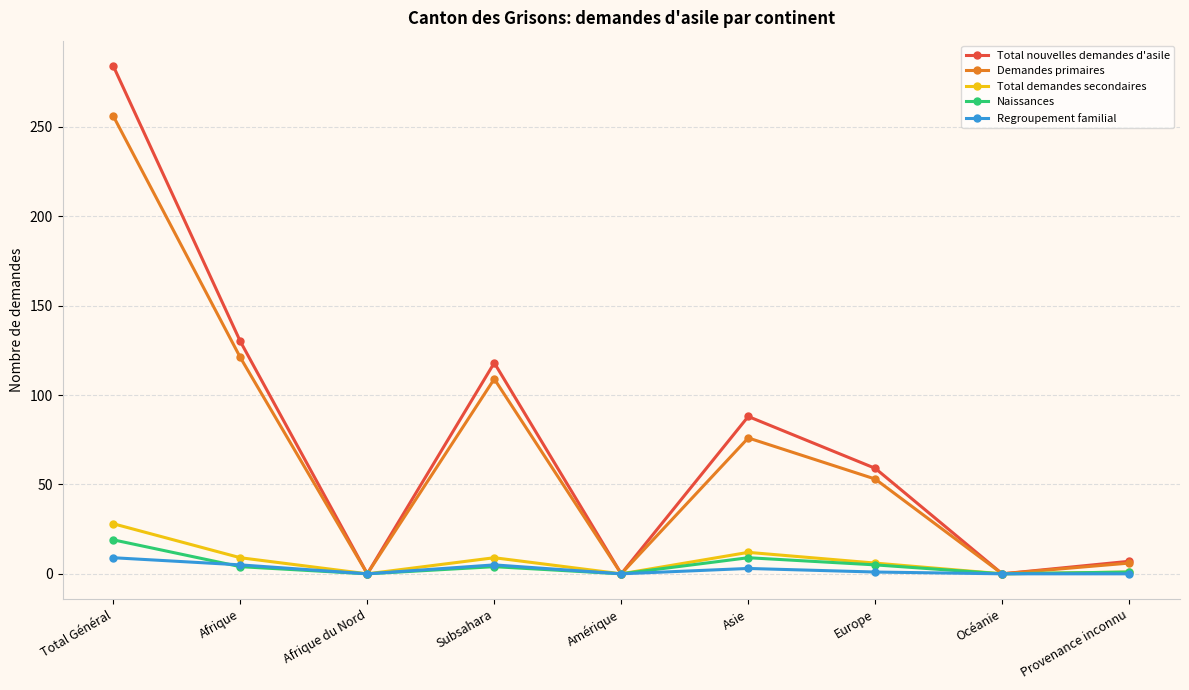

Where is the first local minimum for Total nouvelles demandes d'asile?

Afrique du Nord